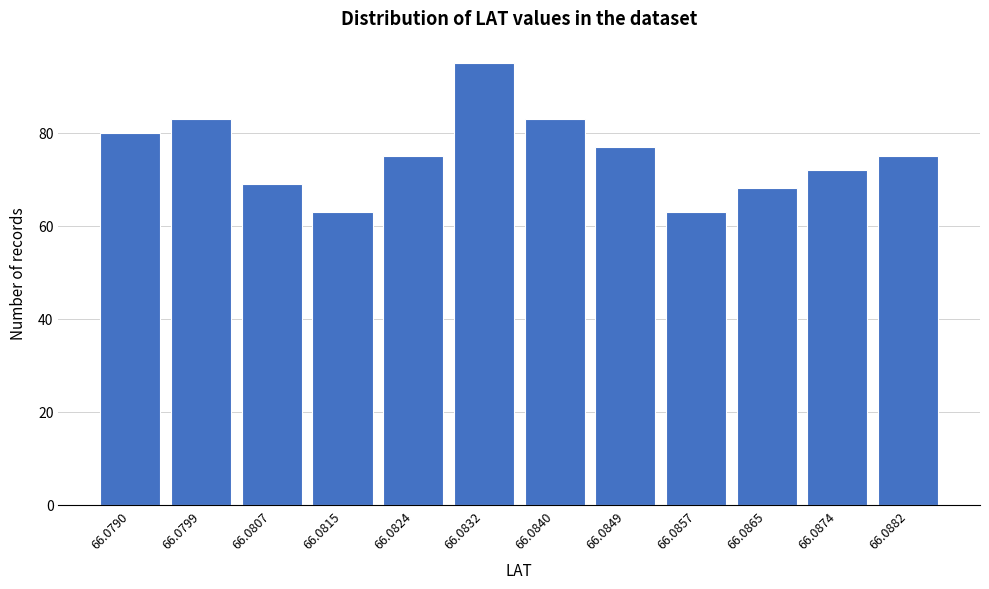

Reading left to right, transcribe all the data shown in this chart.

66.0790=80	66.0799=83	66.0807=69	66.0815=63	66.0824=75	66.0832=95	66.0840=83	66.0849=77	66.0857=63	66.0865=68	66.0874=72	66.0882=75